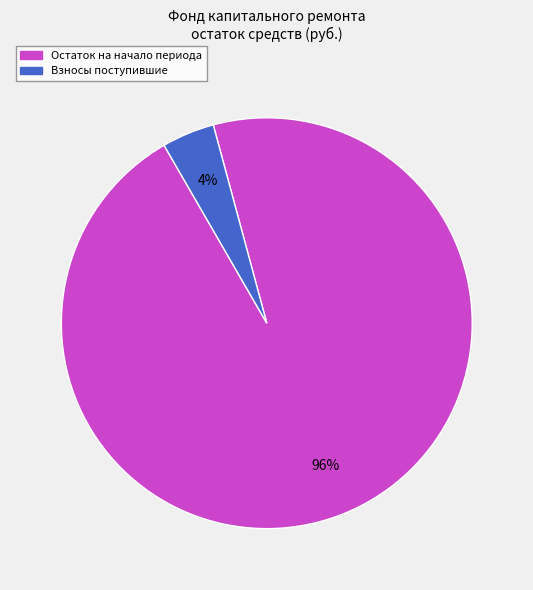

How many segments does this pie chart have?

2